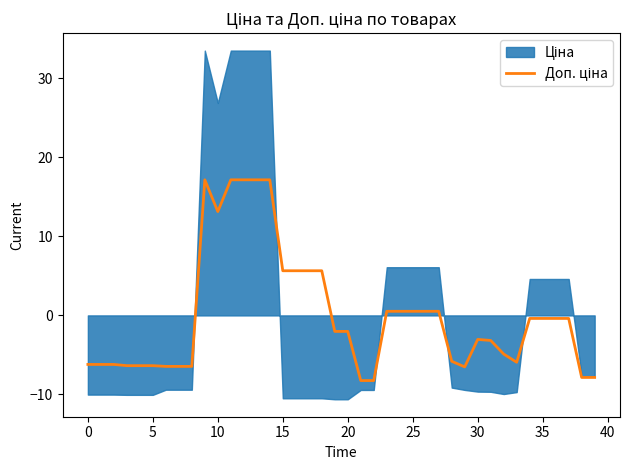

Which has a higher value, 24 or 35?

24